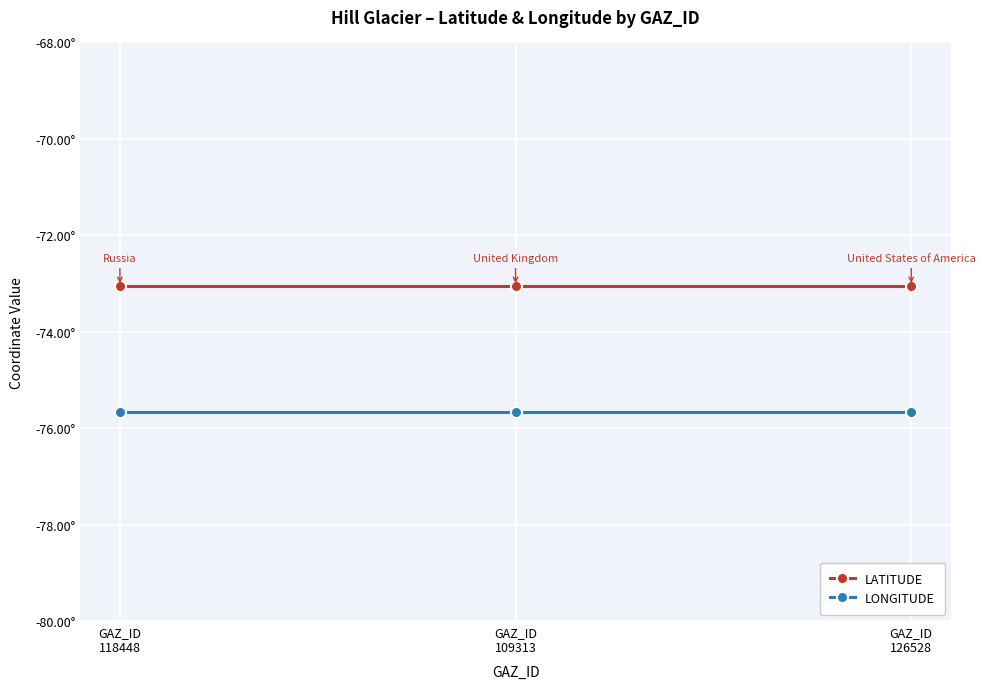

The LATITUDE series shows -16.2 at GAZ_ID
109313. True or false?

False